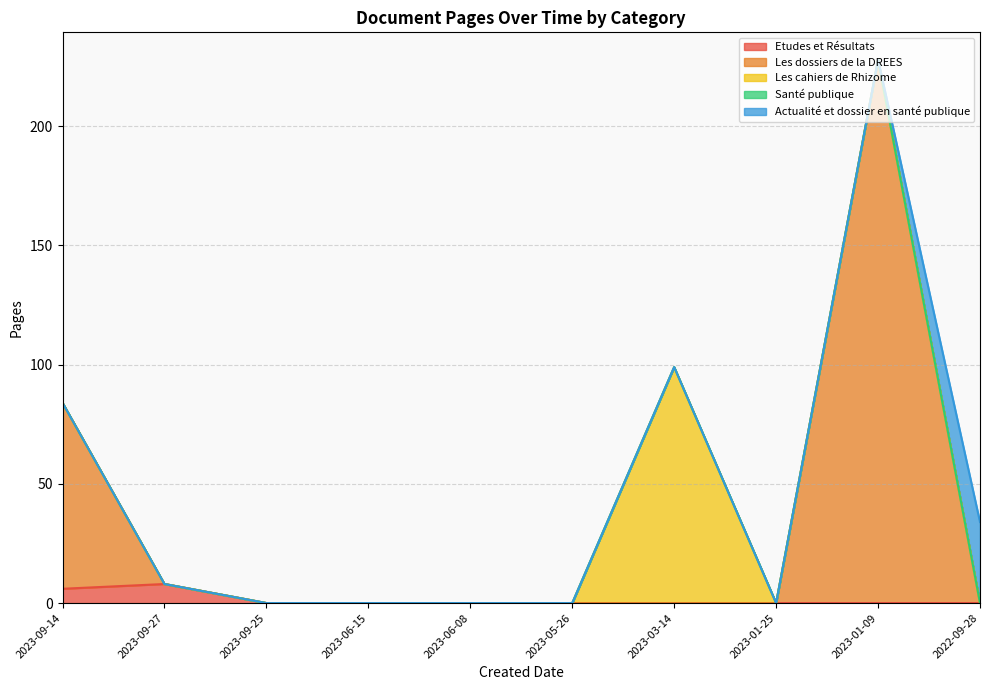

True or false: Les dossiers de la DREES has a value of 0 at 2022-09-28.

True